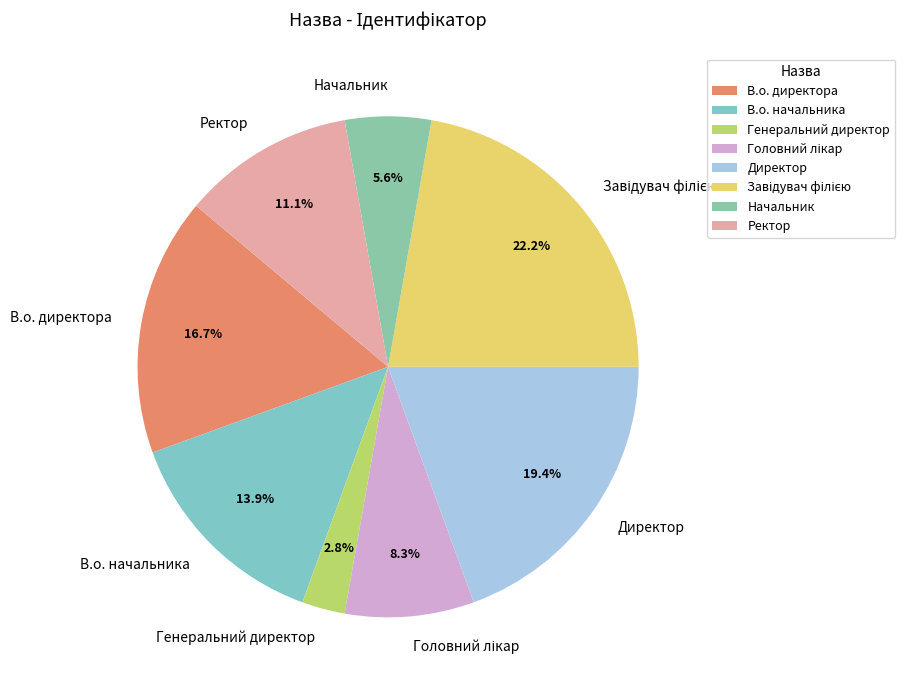

What is the smallest slice in the pie chart?

Генеральний директор